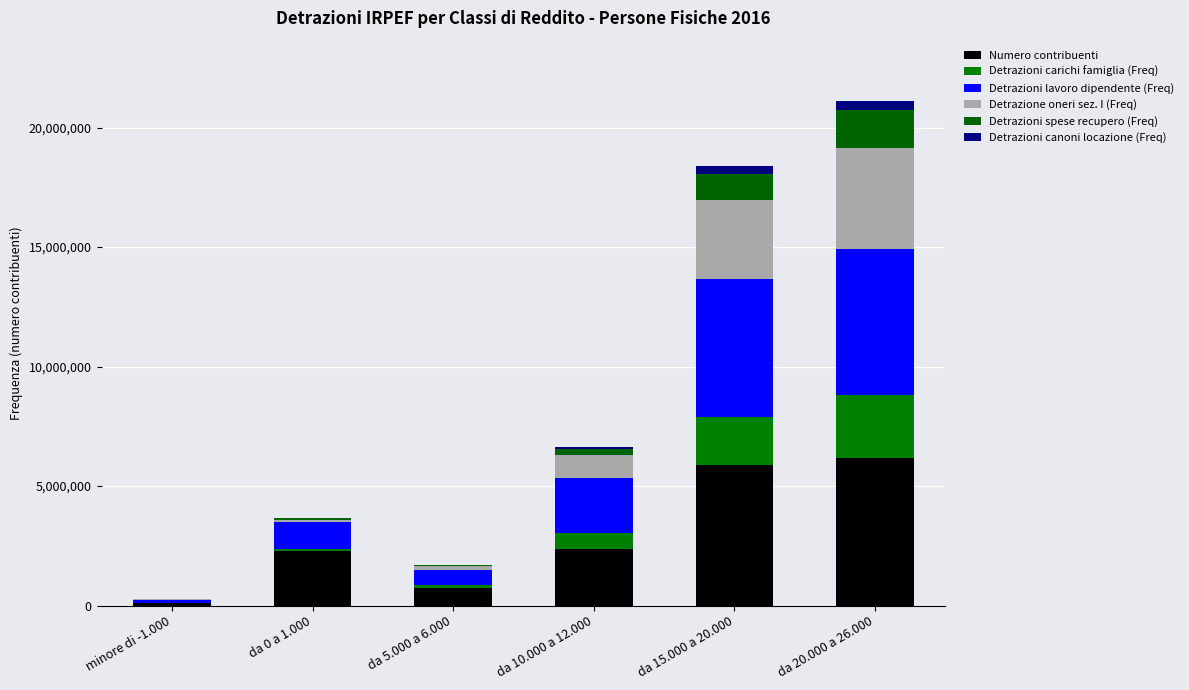

Does the chart contain stacked bars?

Yes